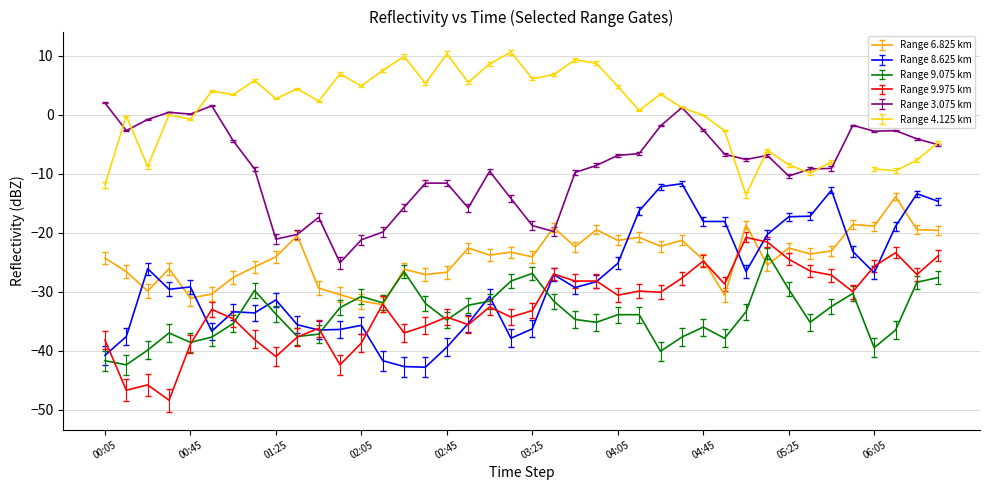

True or false: Range 3.075 km and Range 8.625 km cross at least once.

False